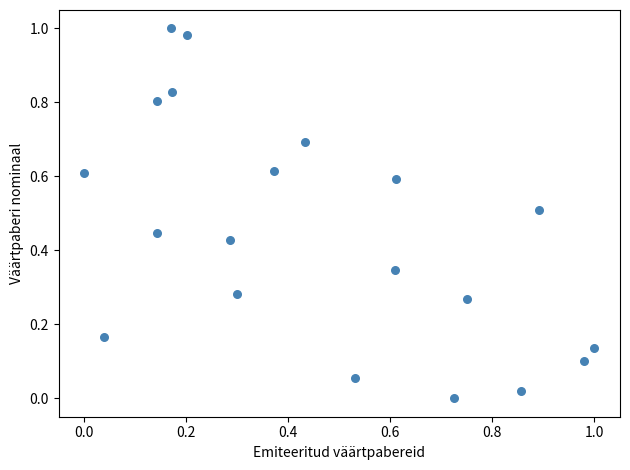

How many points are shown in the scatter plot?

20